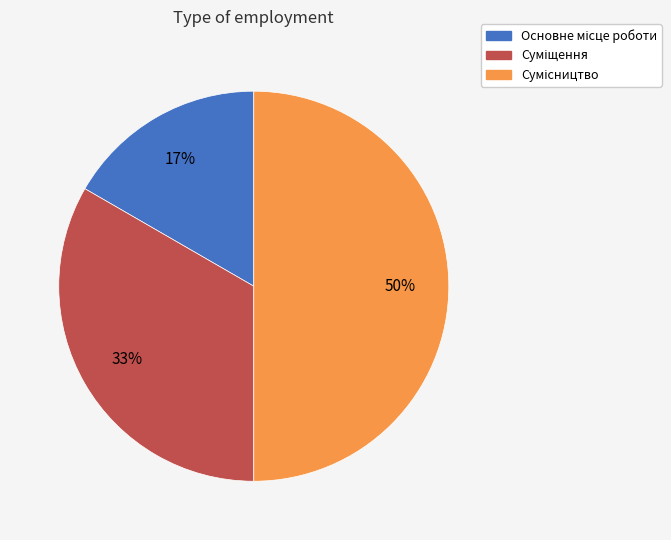

To the nearest percent, what is the average slice percentage?

33%